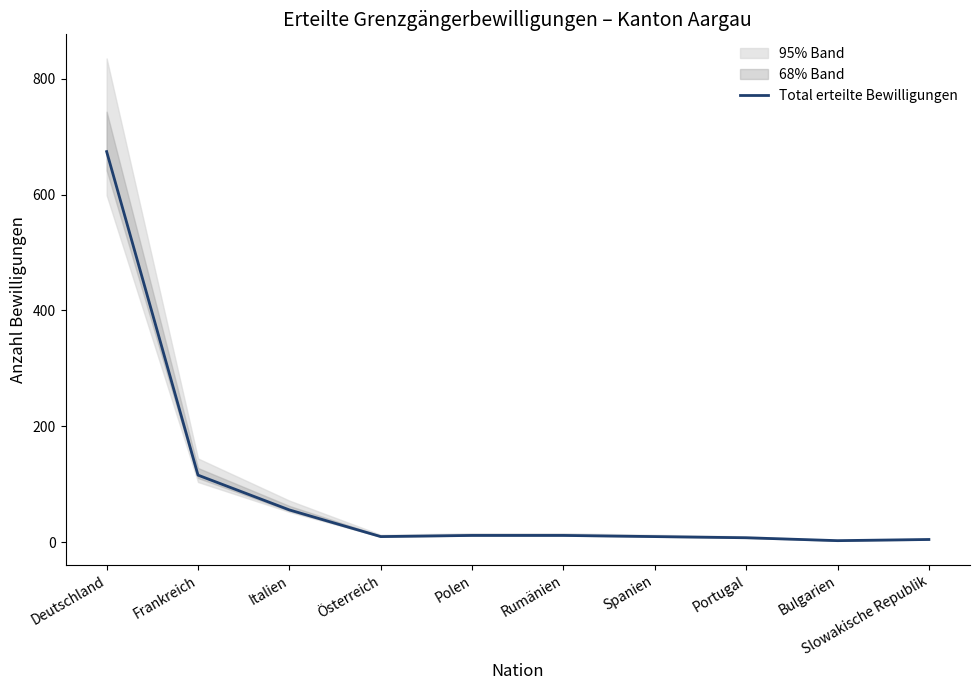

Rank the categories by value from lowest to highest.

Bulgarien, Slowakische Republik, Portugal, Österreich, Spanien, Polen, Rumänien, Italien, Frankreich, Deutschland